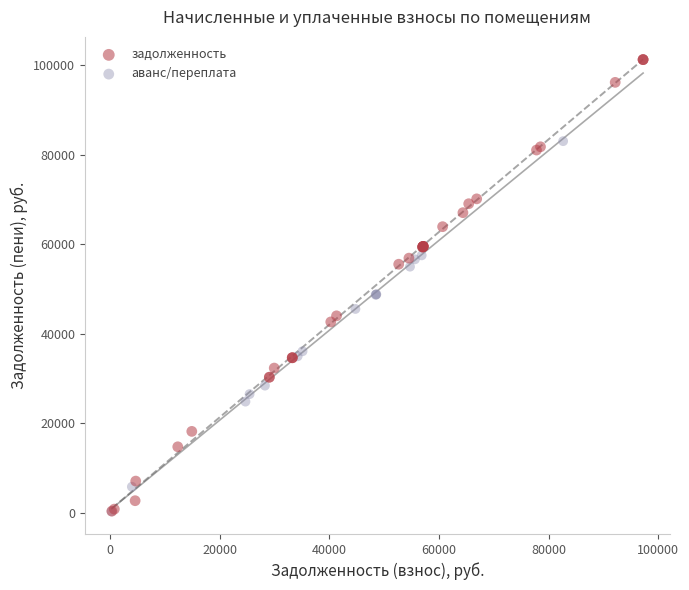

Which series has the widest spread of Y values?

задолженность